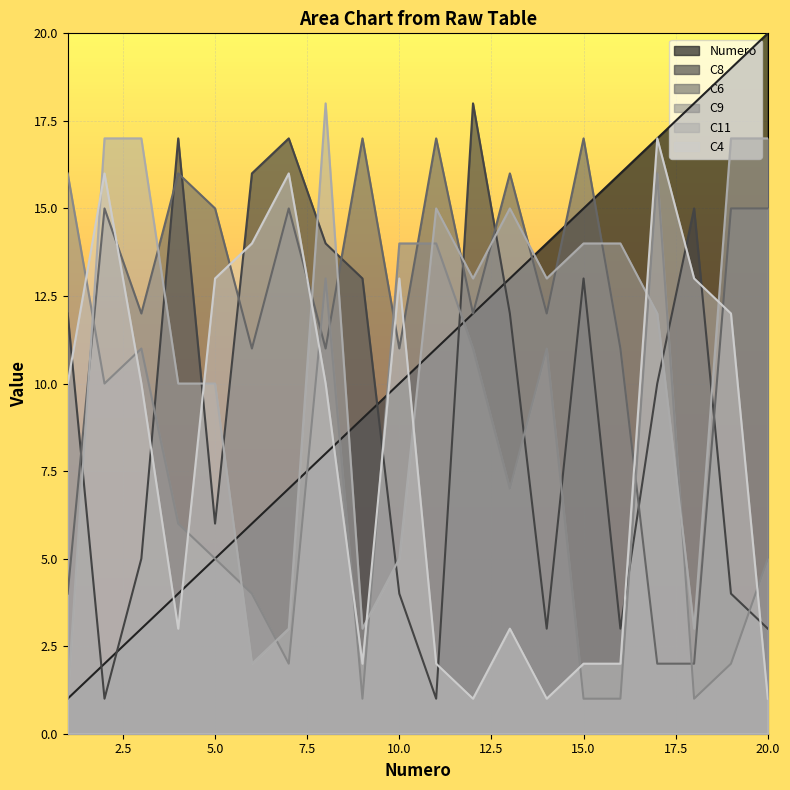

Rank the series at 12 from highest to lowest value.

C8, C11, Numero, C6, C9, C4